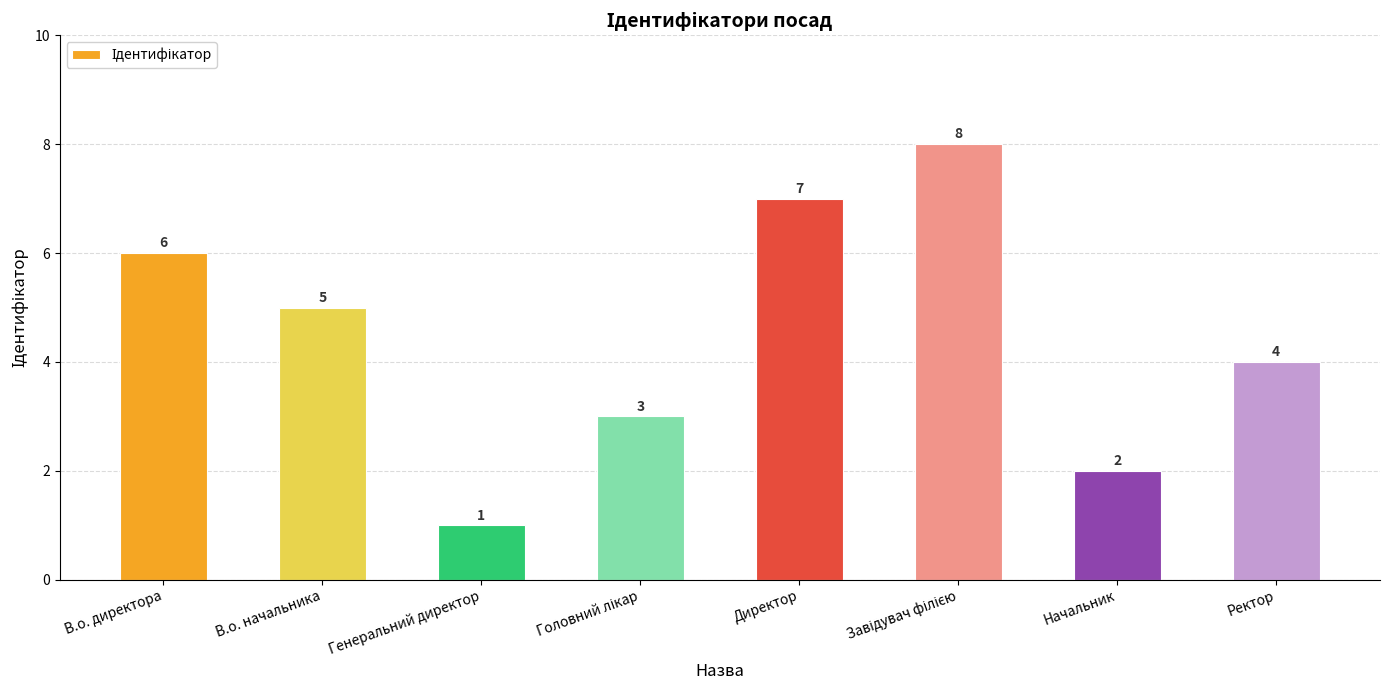

Reading left to right, what are all the values shown in this chart?

6	5	1	3	7	8	2	4